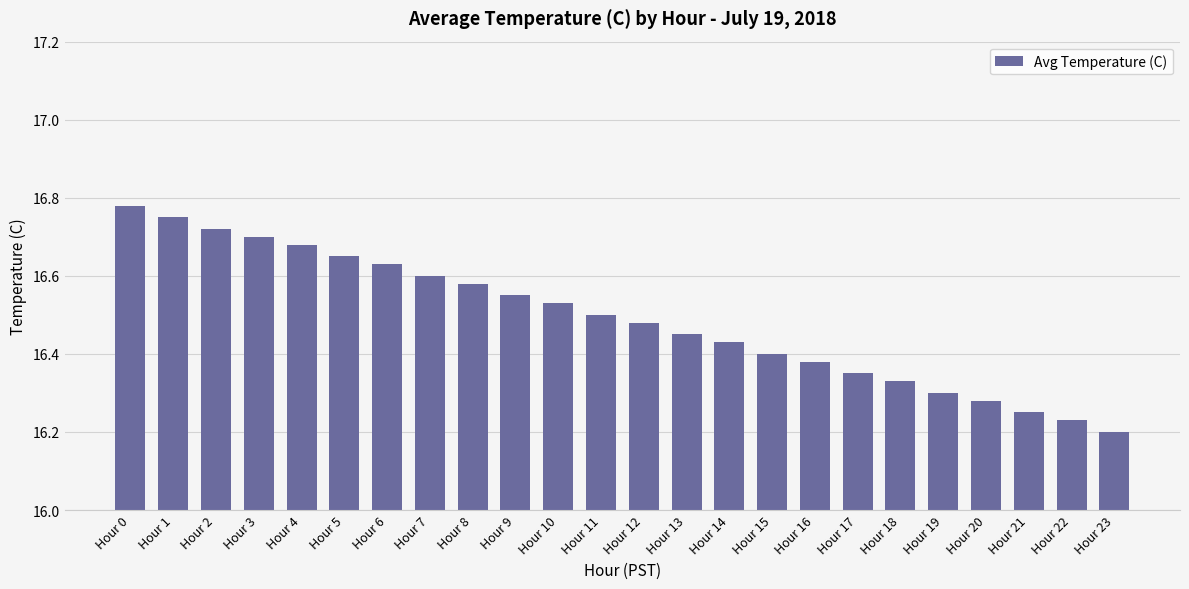

Where is the data nearest to the value 16?

Hour 23